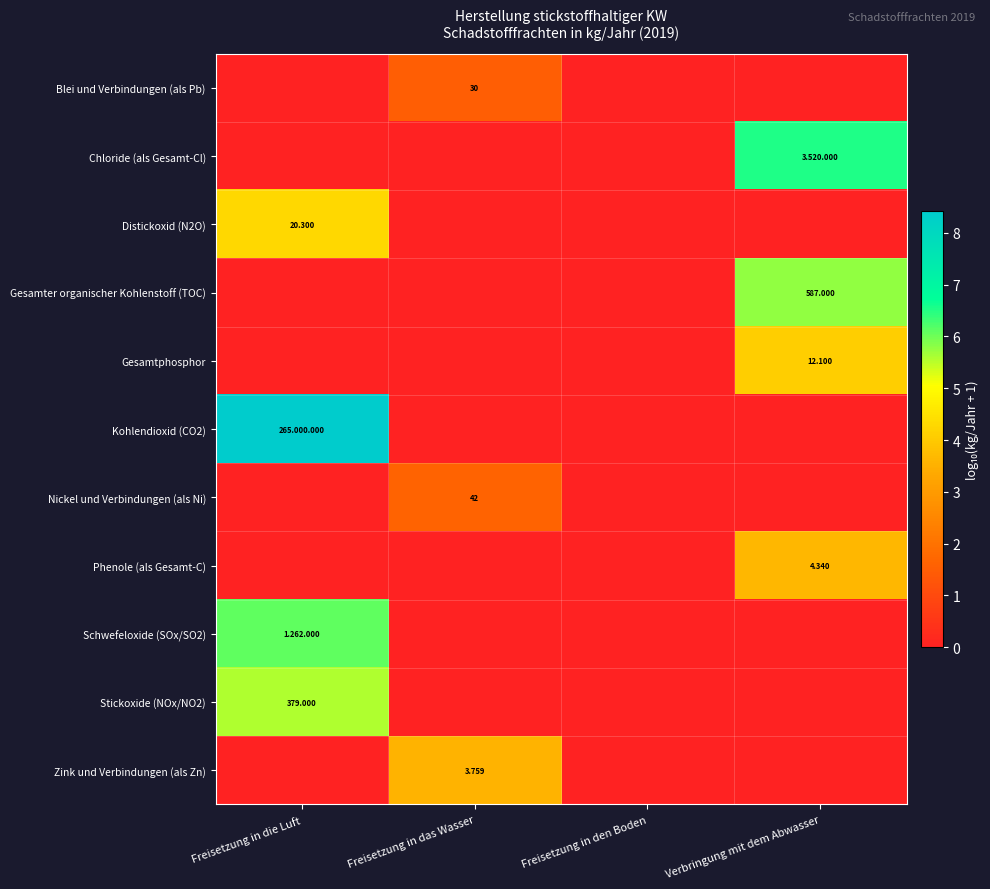

Which category has the highest value across all series?

Freisetzung in die Luft